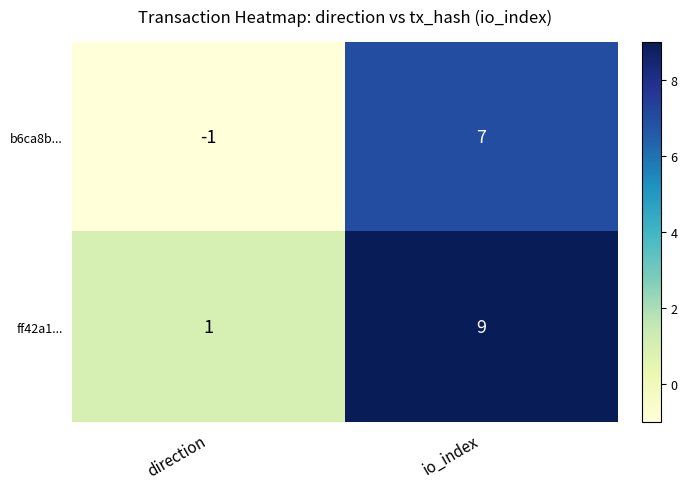

What is the sum of the ff42a1... values at direction and io_index?

10